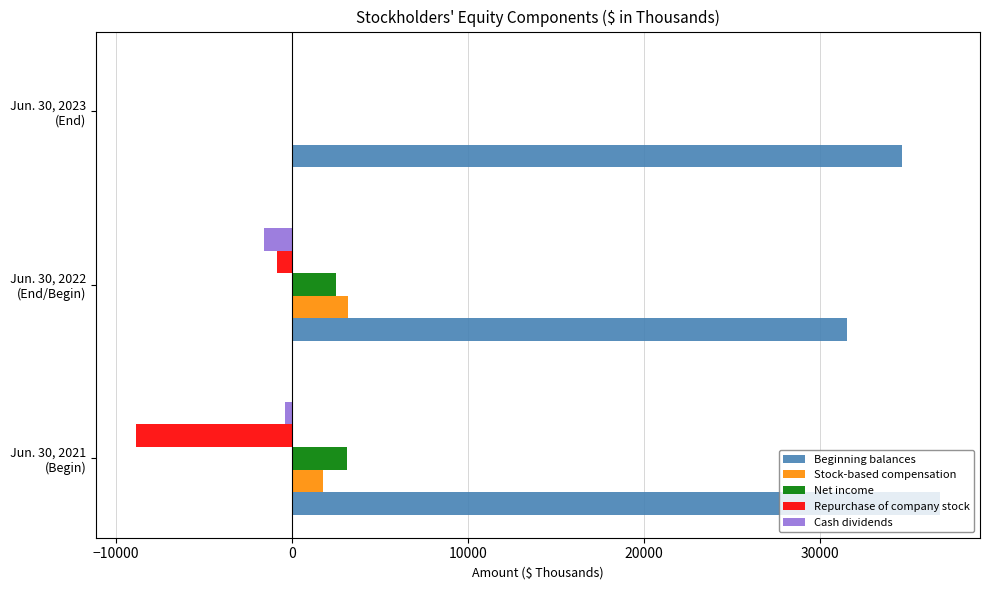

What is the maximum value shown in the chart?

36807